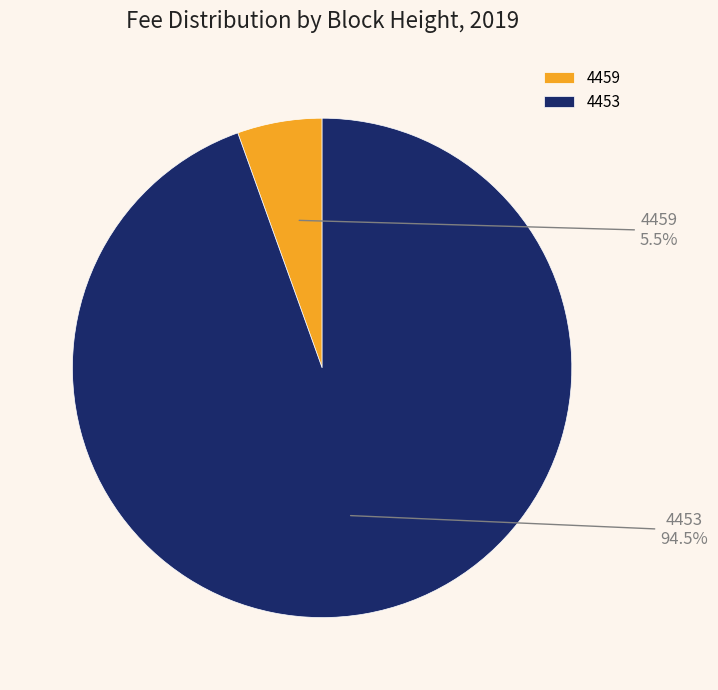

Is the sum of 4453 and 4459 greater than half?

Yes